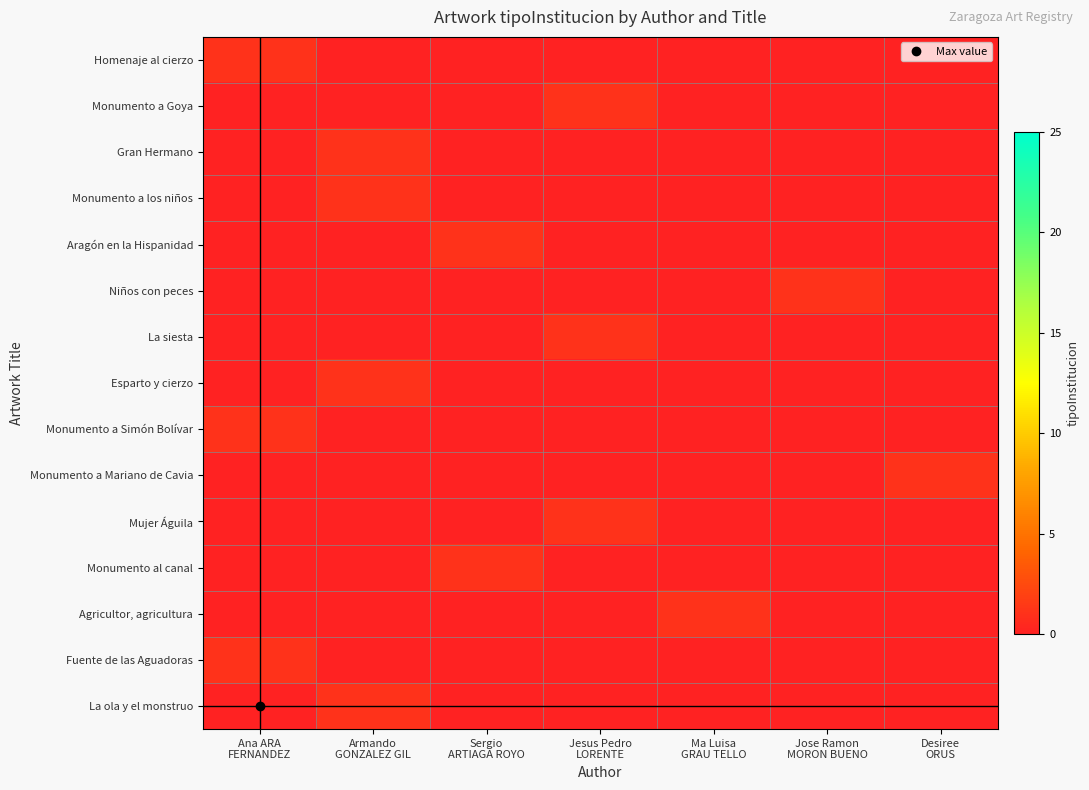

At how many categories does at least one series exceed 0?

7